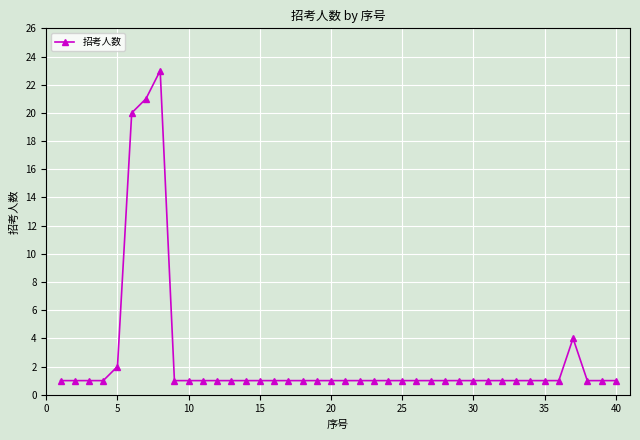

True or false: the data has more than 0 interior local peaks.

True